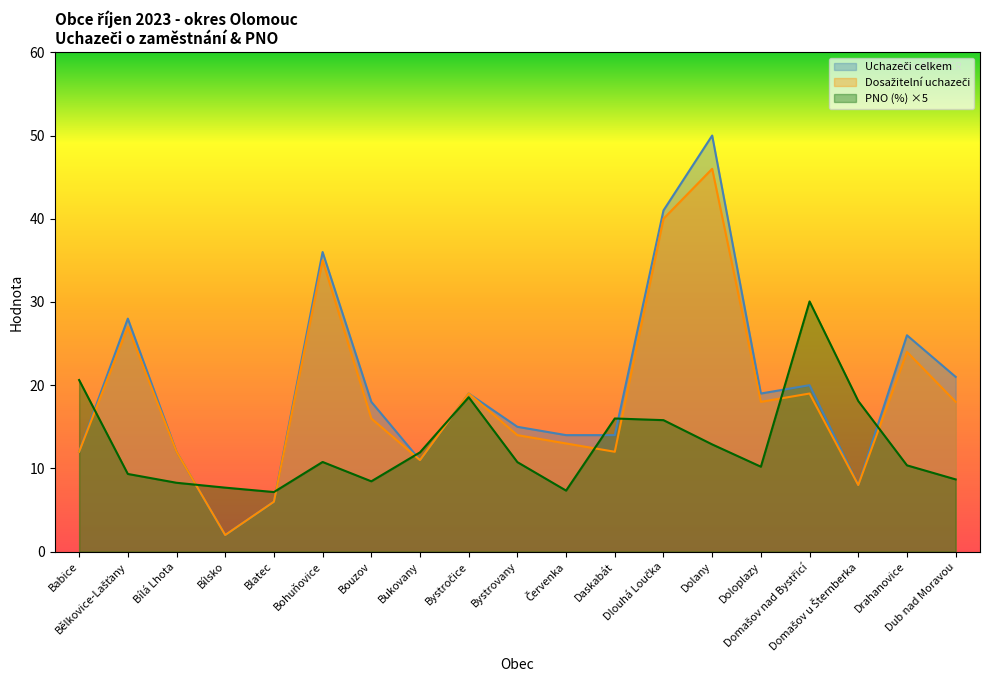

At which label does Uchazeči celkem first exceed 18?

Bělkovice-Lašťany